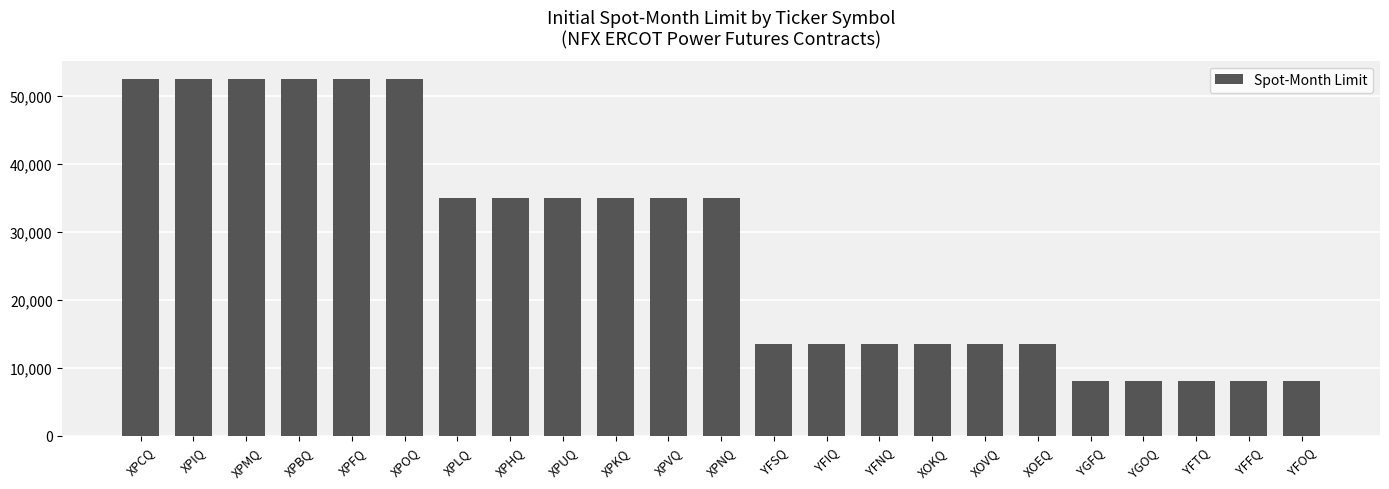

The value at XPLQ is 35000. True or false?

True